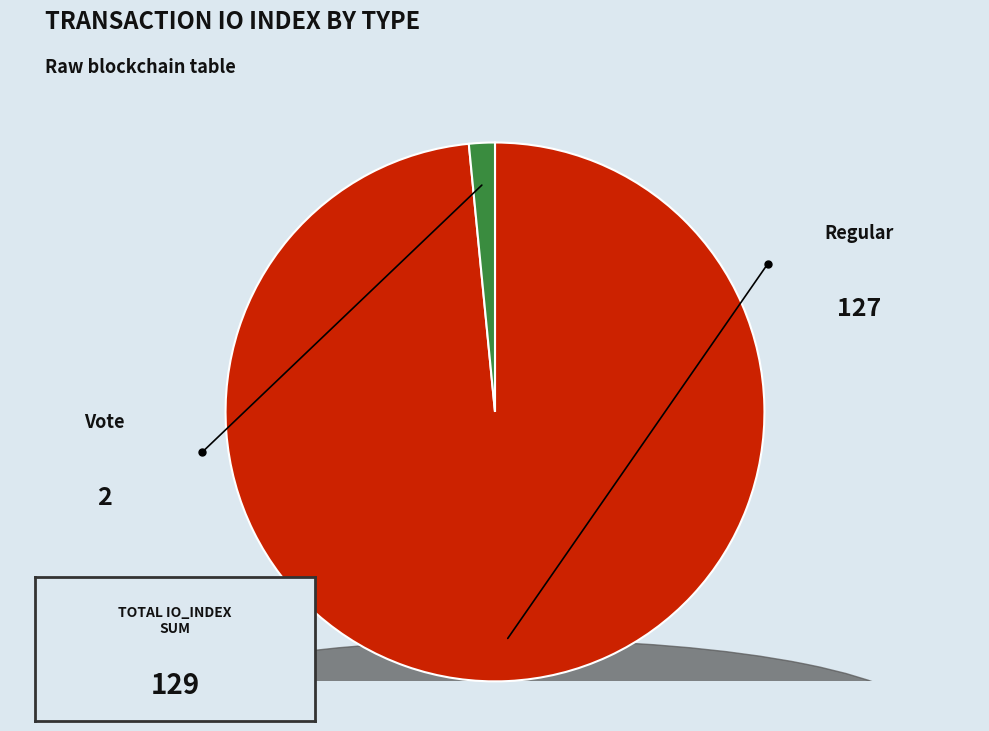

What is the change in value from Regular (io_index=127) to Vote (io_index=2)?

-125